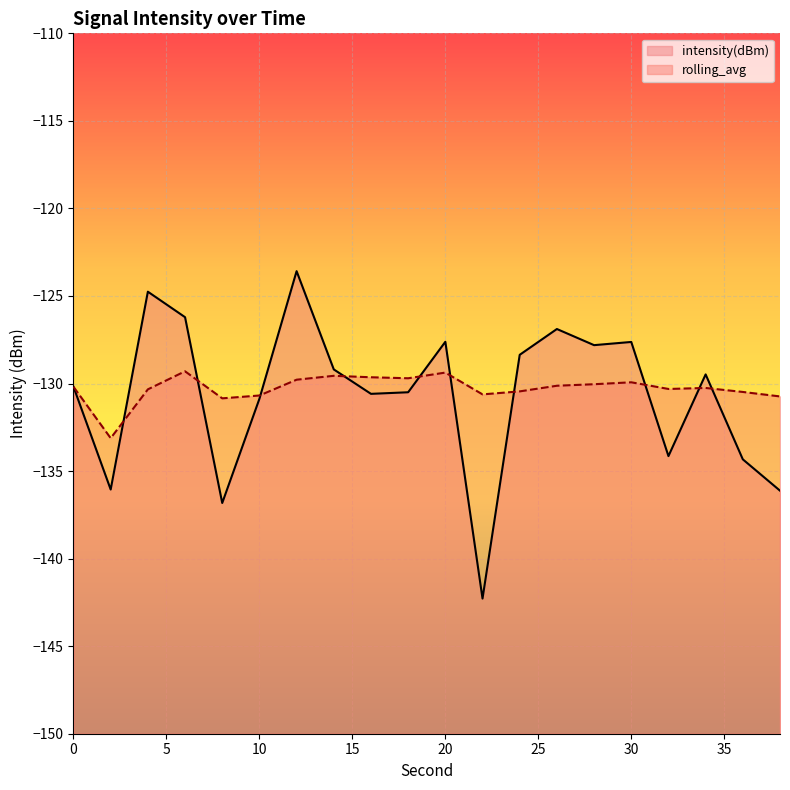

Count the number of data series in this chart.

2